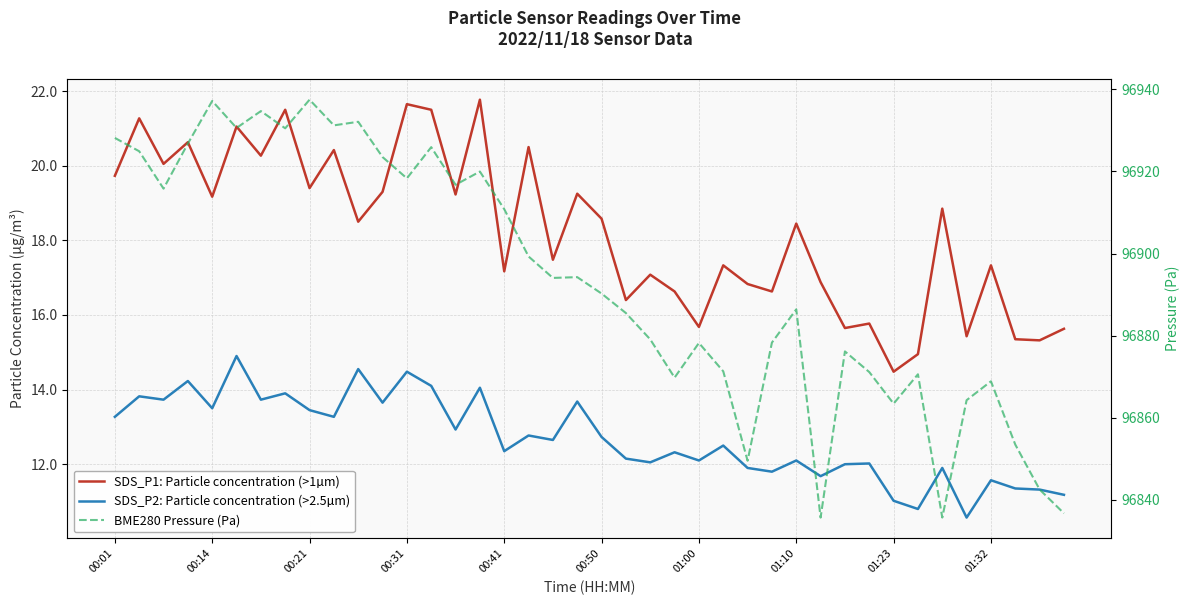

Count the number of data series in this chart.

3